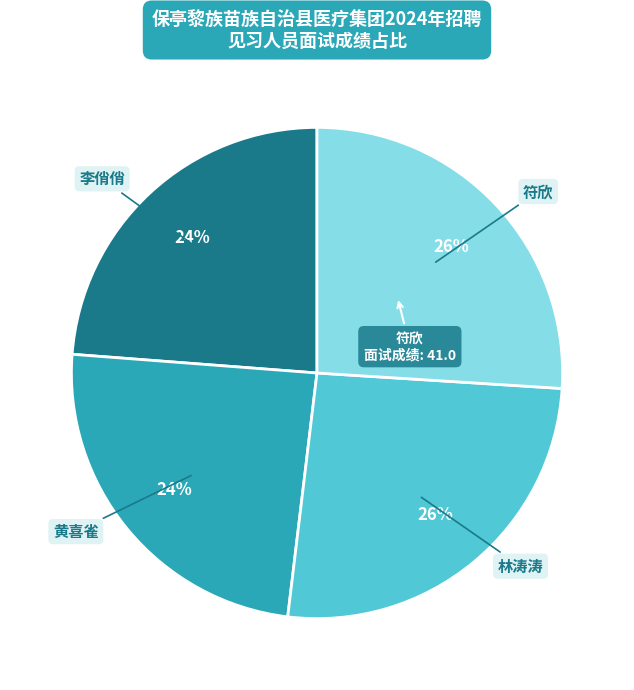

Is there any slice that represents more than half of the pie?

No